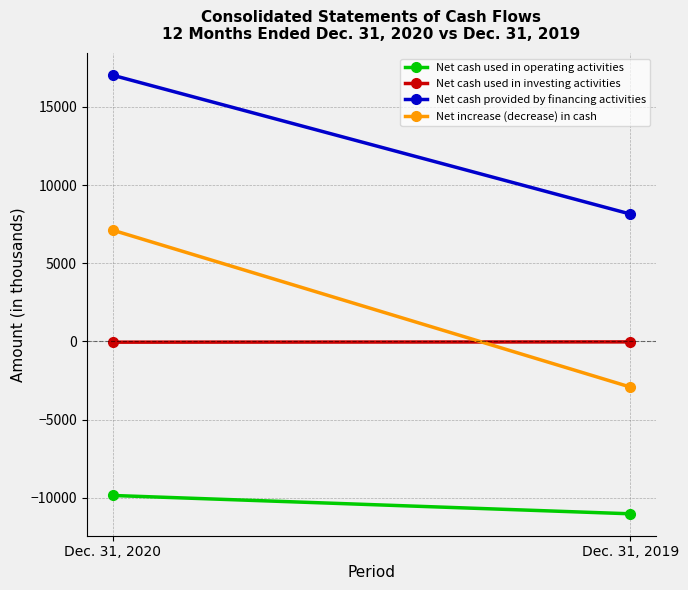

How many lines are shown in the chart?

4